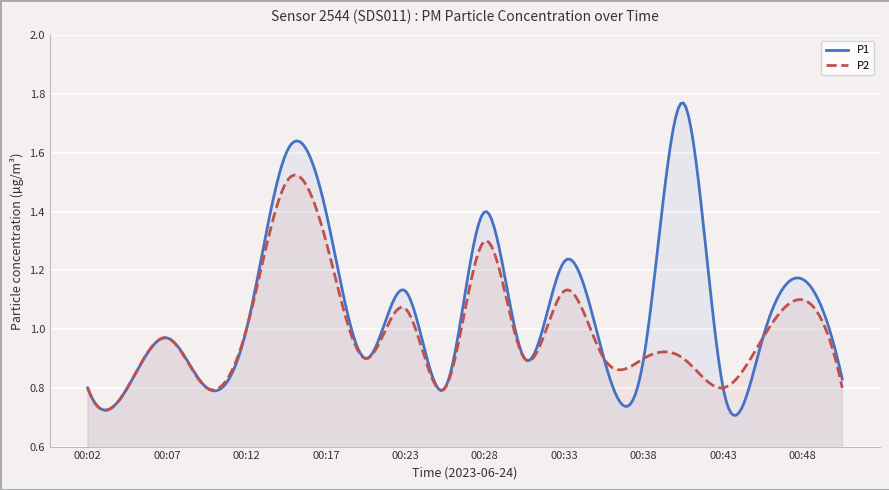

List the series in order of their overall mean, highest first.

P1, P2